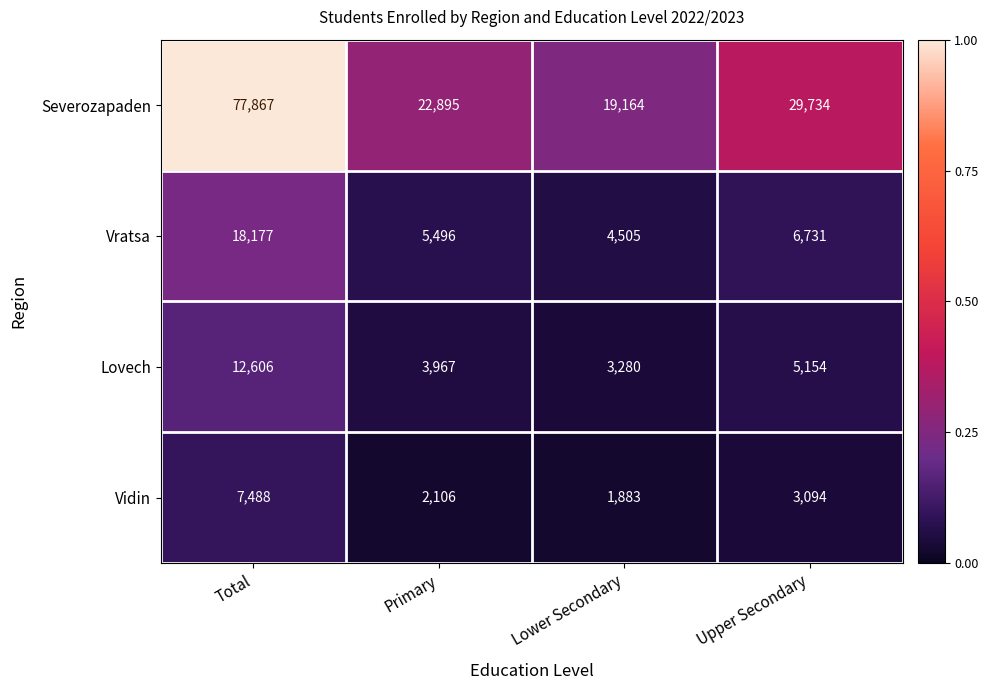

At which category does the chart reach its peak across all series?

Total